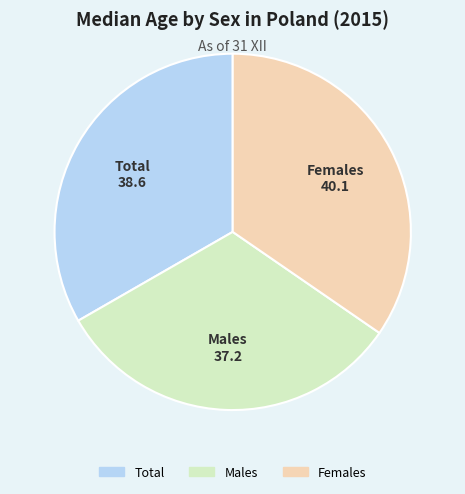

Which slice is the largest?

Females